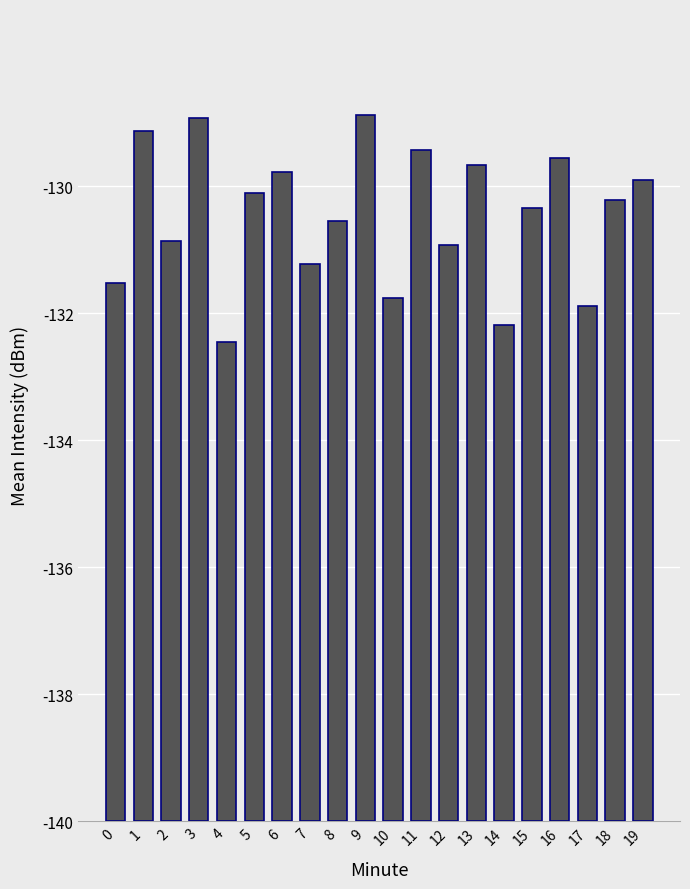

List the labels in order of value, smallest first.

4, 14, 17, 10, 0, 7, 12, 2, 8, 15, 18, 5, 19, 6, 13, 16, 11, 1, 3, 9